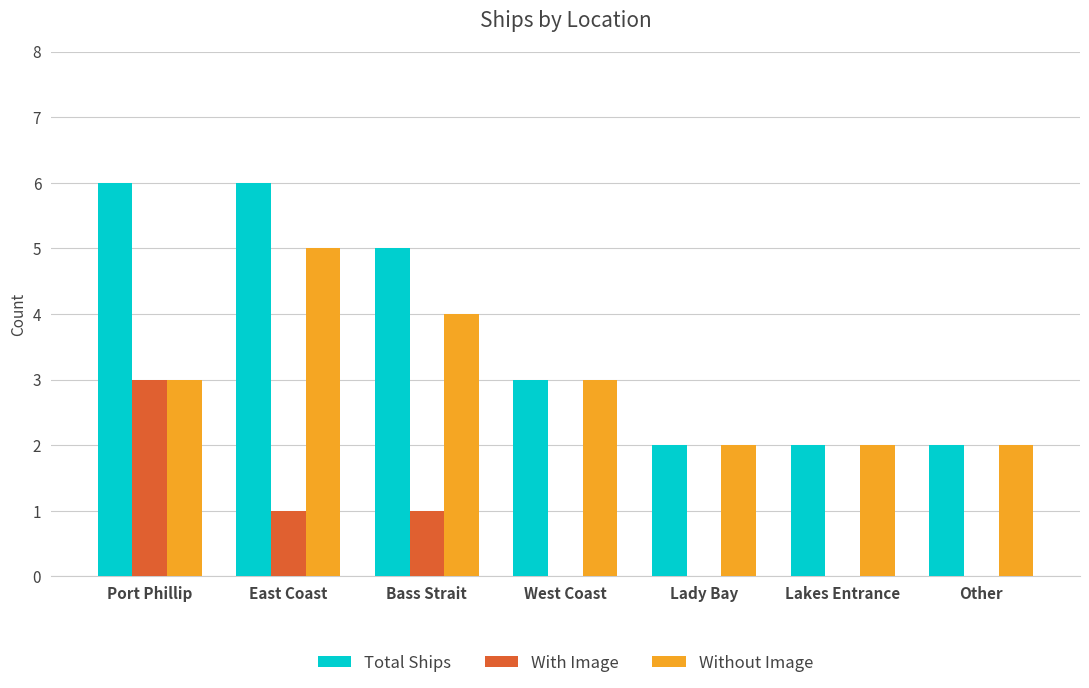

What value does the Without Image series have at Port Phillip?

3